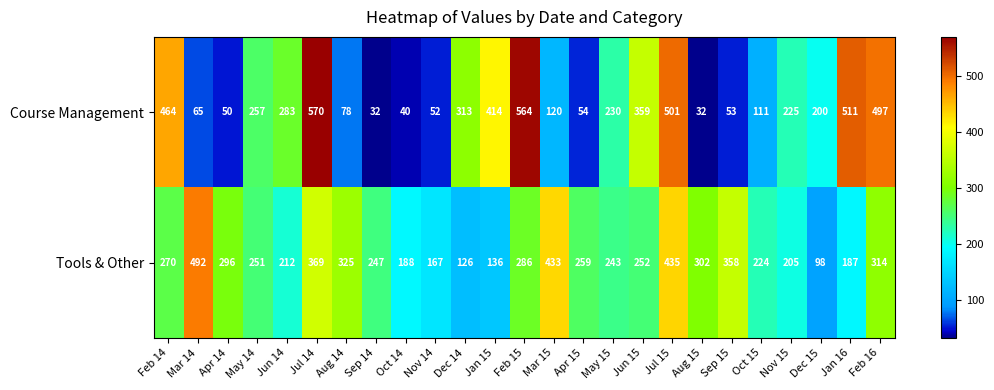

Which category has the lowest value in the Tools & Other series?

Dec 15